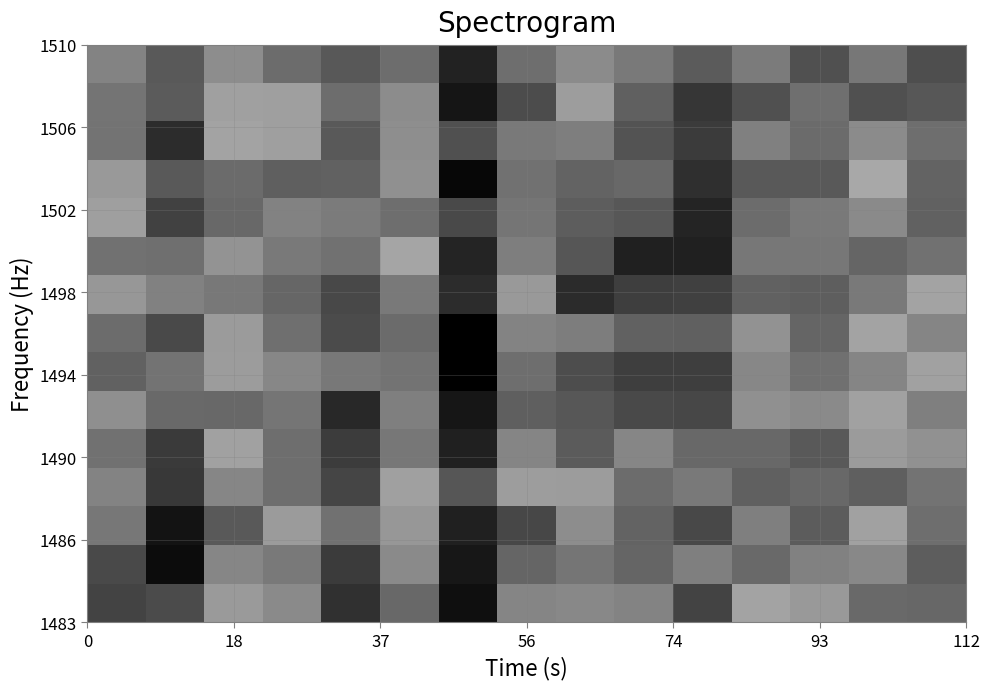

At which category is the sum across all series the highest?

18